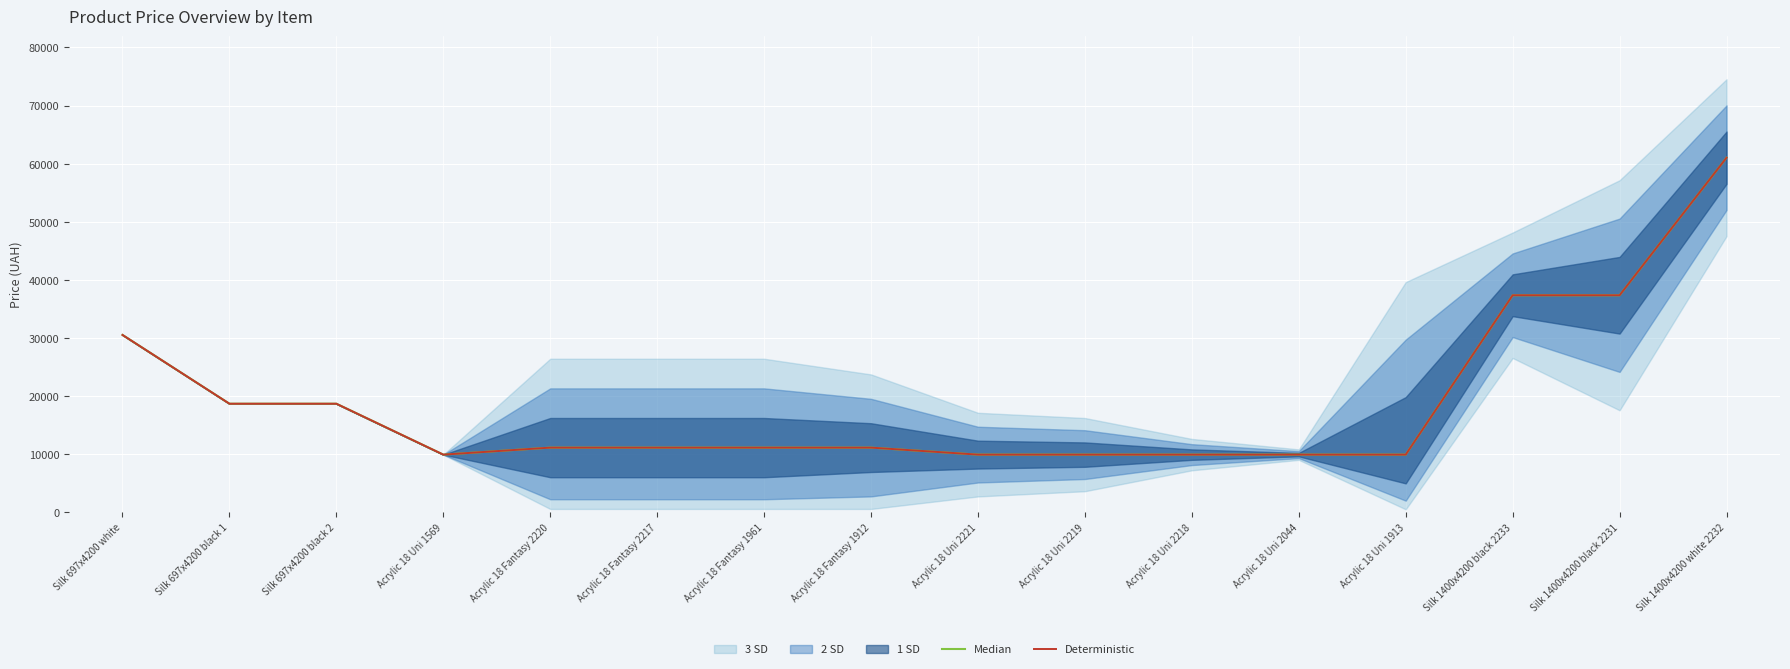

Reading right to left, transcribe all the data shown in this chart.

Median: 61024.7	37343.0	37343.0	9908.5	9908.5	9908.5	9908.5	9908.5	11113.6	11113.6	11113.6	11113.6	9908.5	18671.5	18671.5	30512.3
Deterministic: 61024.7	37343.0	37343.0	9908.5	9908.5	9908.5	9908.5	9908.5	11113.6	11113.6	11113.6	11113.6	9908.5	18671.5	18671.5	30512.3